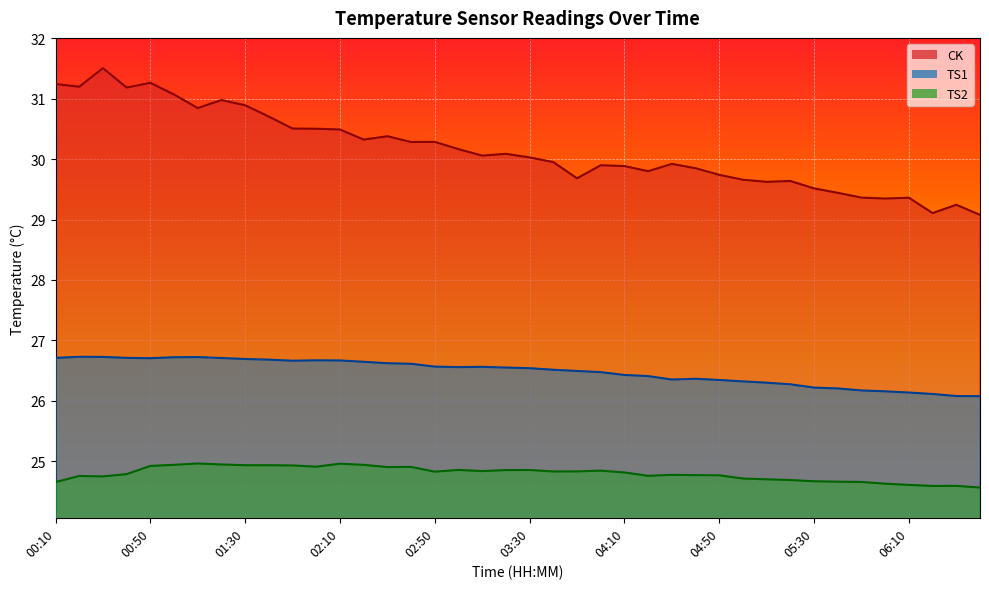

True or false: TS2 has more than 2 points higher than both neighbors.

True